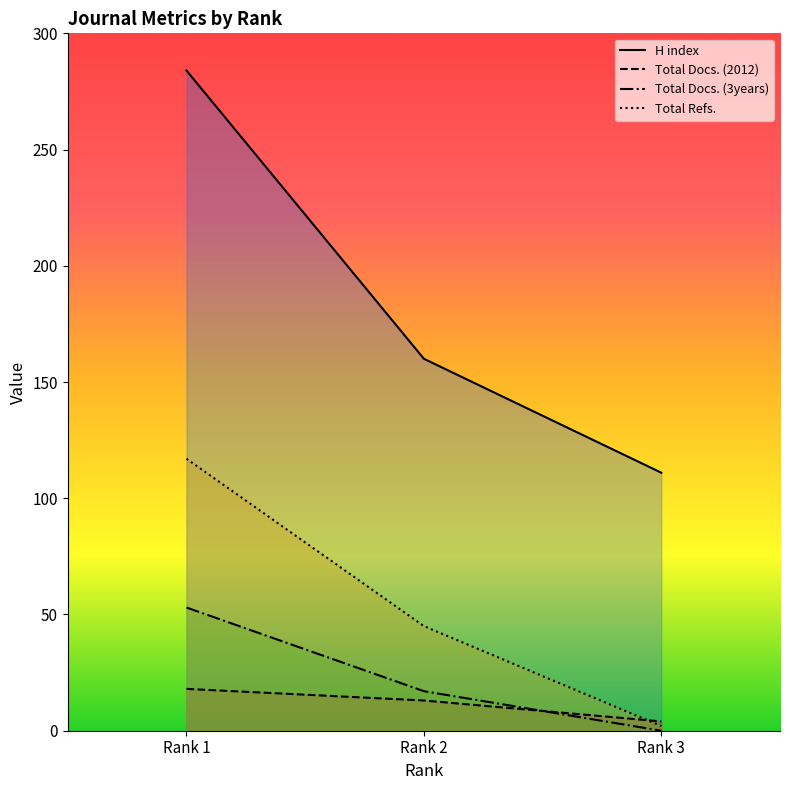

At which label does Total Refs. reach its minimum?

Rank 3